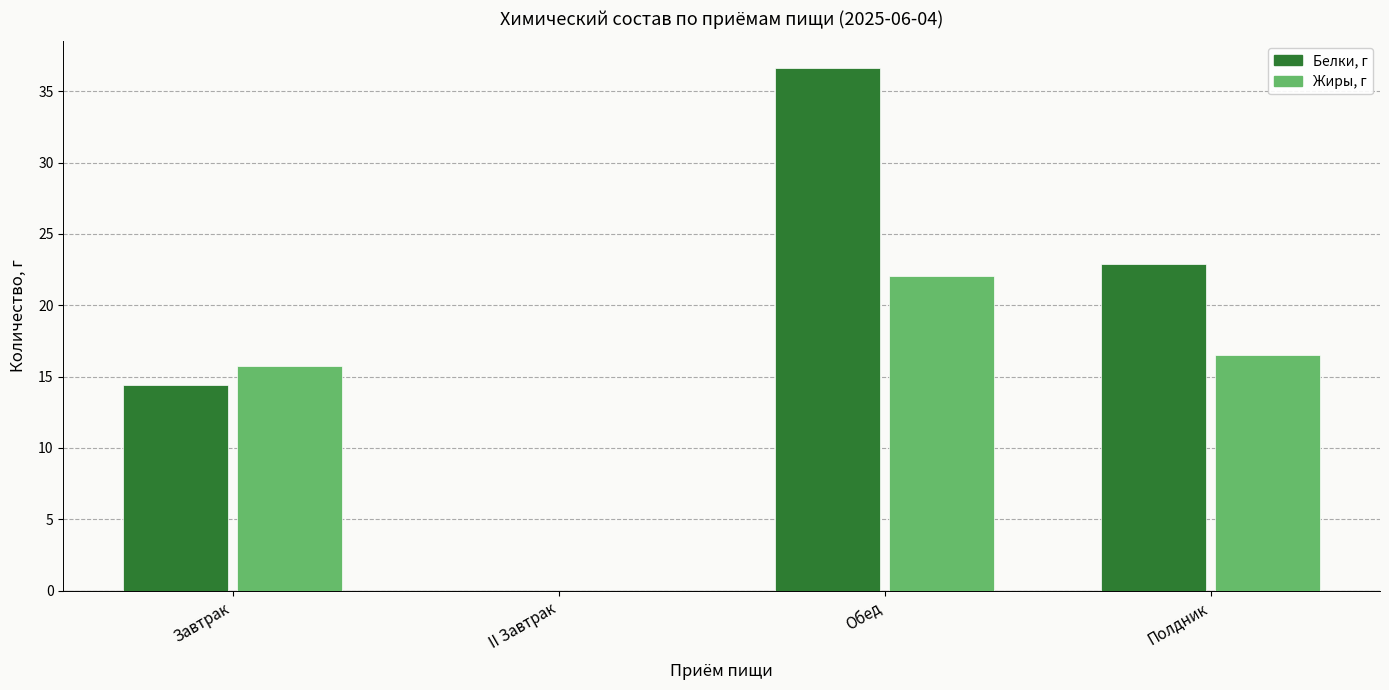

What is the difference between the Жиры, г values at Обед and Полдник?

5.5